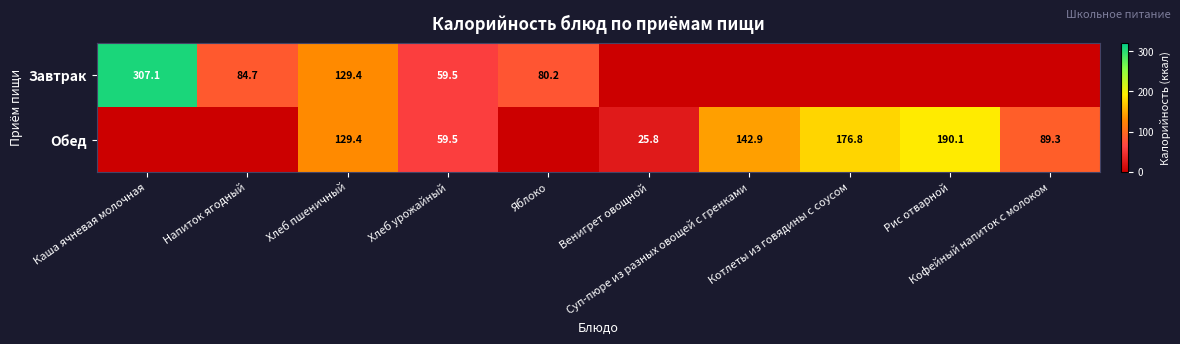

The Обед series shows 77.6 at Хлеб урожайный. True or false?

False